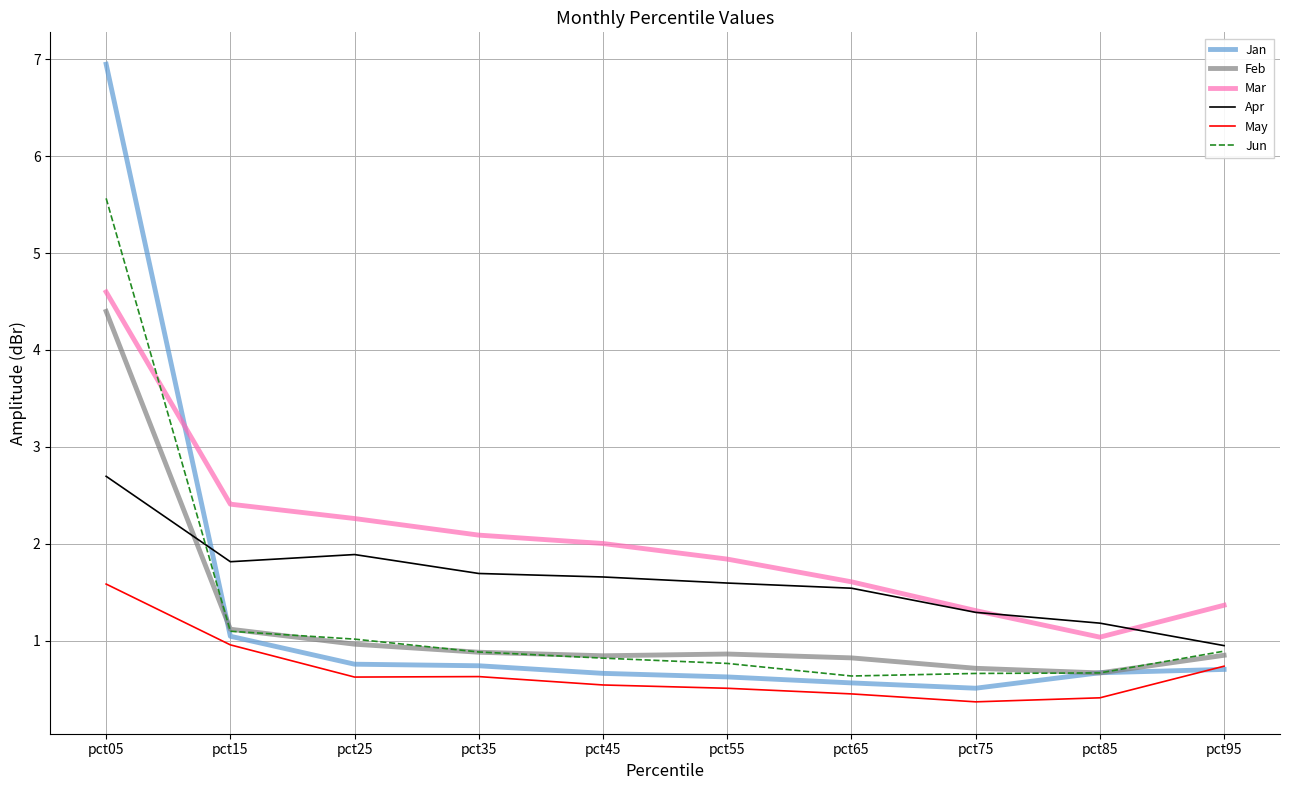

The value of Mar at pct85 is 0.2. True or false?

False